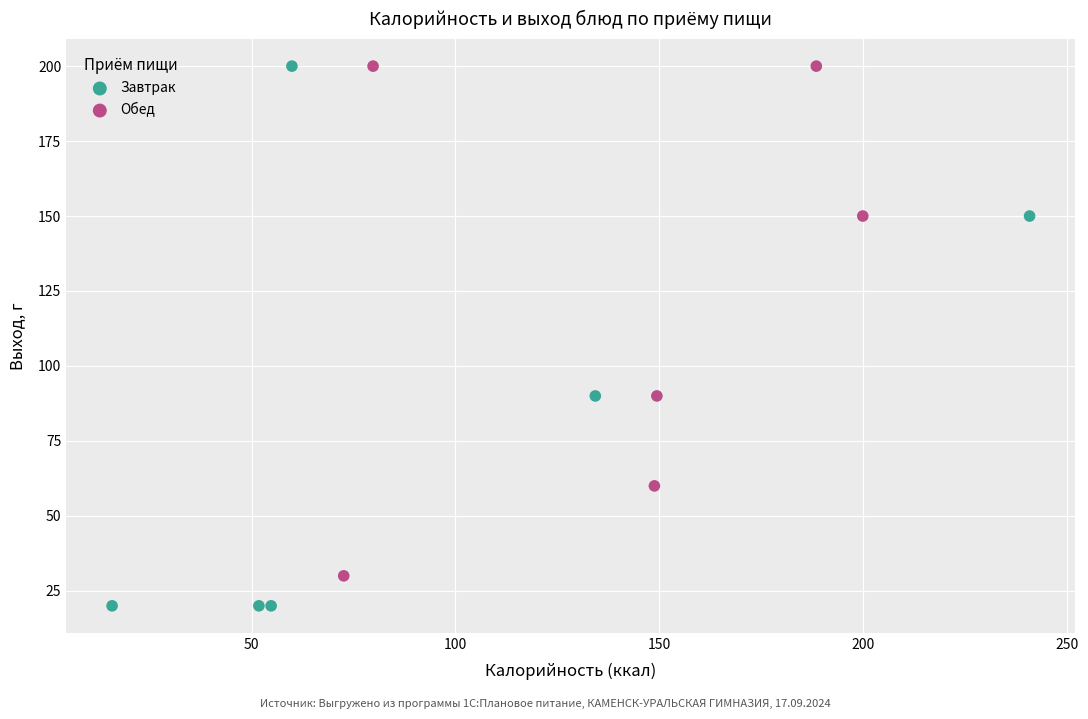

What are all the series names shown in the legend?

Завтрак, Обед